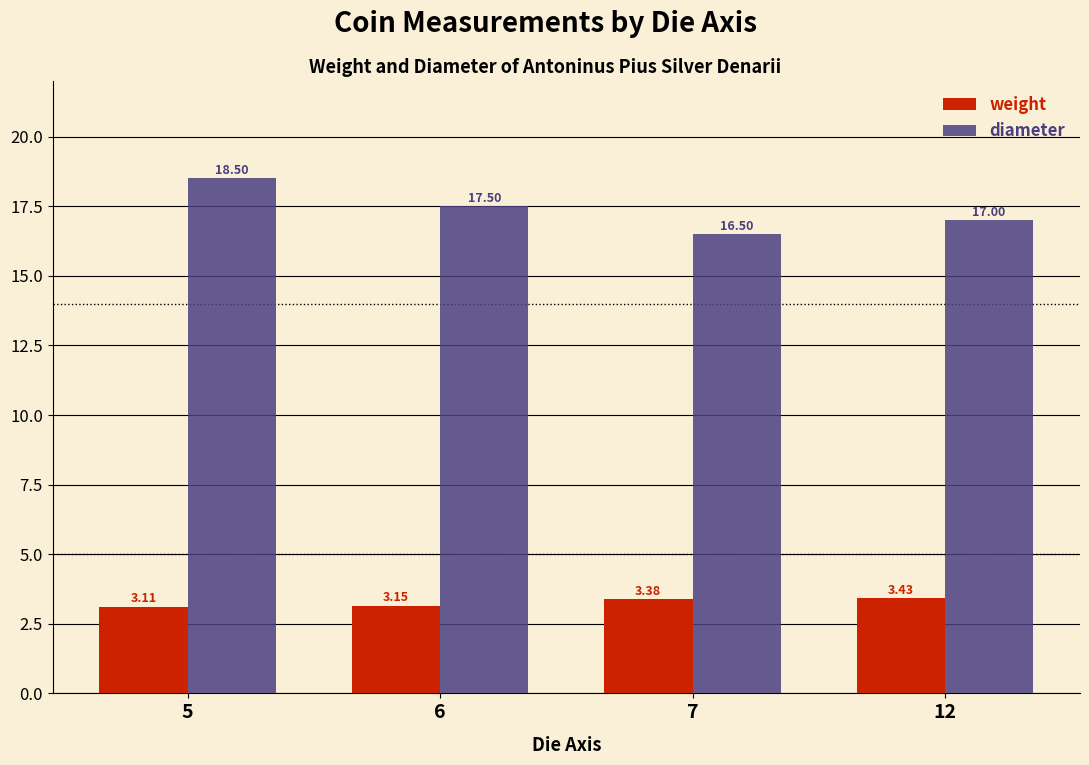

Where is weight nearest to the value 3?

5